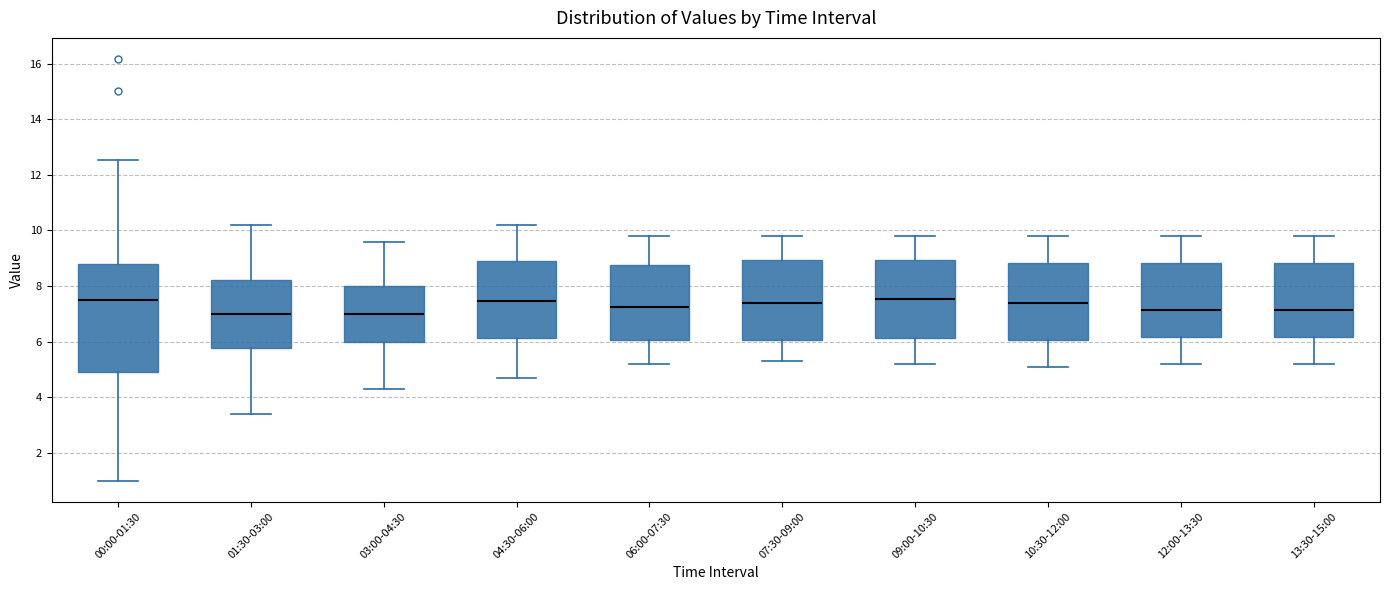

Reading left to right, read every box against the y-axis: the position of its median line, the range the box covers, and the ends of its whiskers. The values are not printed on the chart, so give them approximately, as read against the axis.

00:00-01:30: median 7.4, box 4.8 to 8.8, whiskers 1.0 to 12.6
01:30-03:00: median 7.0, box 5.8 to 8.2, whiskers 3.4 to 10.2
03:00-04:30: median 7.0, box 6.0 to 8.0, whiskers 4.4 to 9.6
04:30-06:00: median 7.4, box 6.2 to 9.0, whiskers 4.8 to 10.2
06:00-07:30: median 7.2, box 6.0 to 8.8, whiskers 5.2 to 9.8
07:30-09:00: median 7.4, box 6.0 to 9.0, whiskers 5.4 to 9.8
09:00-10:30: median 7.6, box 6.2 to 9.0, whiskers 5.2 to 9.8
10:30-12:00: median 7.4, box 6.0 to 8.8, whiskers 5.2 to 9.8
12:00-13:30: median 7.2, box 6.2 to 8.8, whiskers 5.2 to 9.8
13:30-15:00: median 7.2, box 6.2 to 8.8, whiskers 5.2 to 9.8